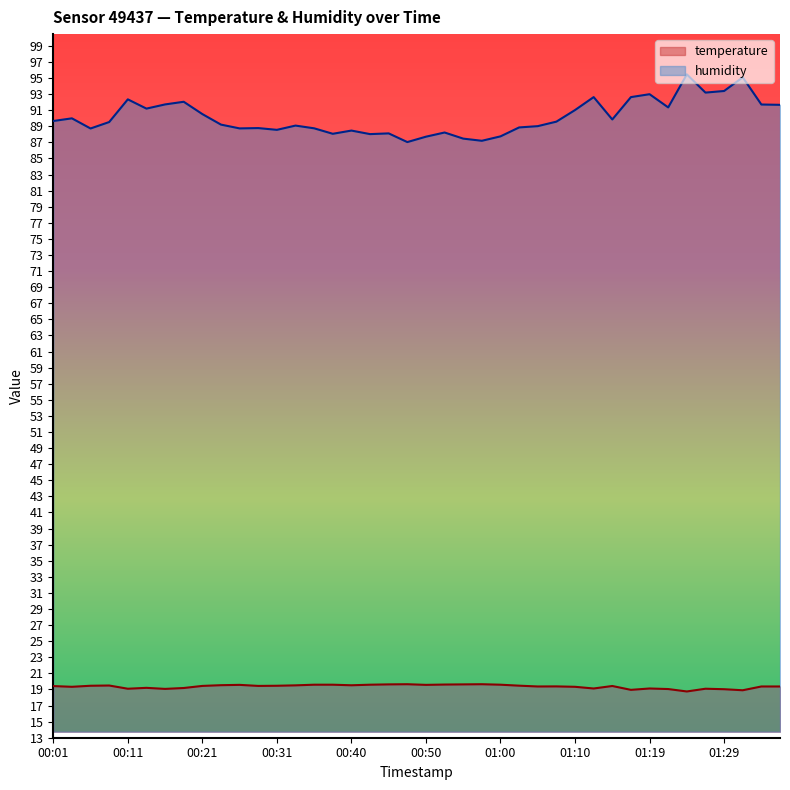

What is the difference between the maximum and second lowest values in the temperature series?

0.8